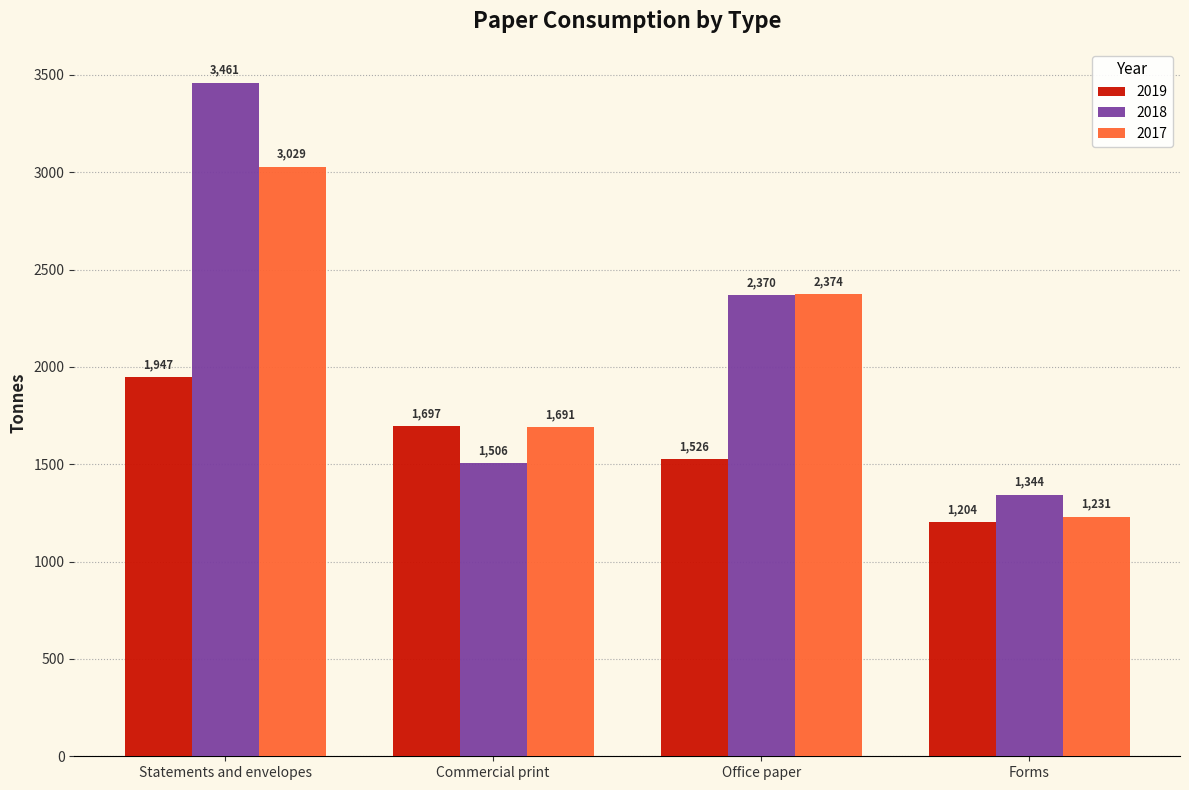

Is the value of 2017 at Office paper greater than the value of 2019 at Statements and envelopes?

Yes